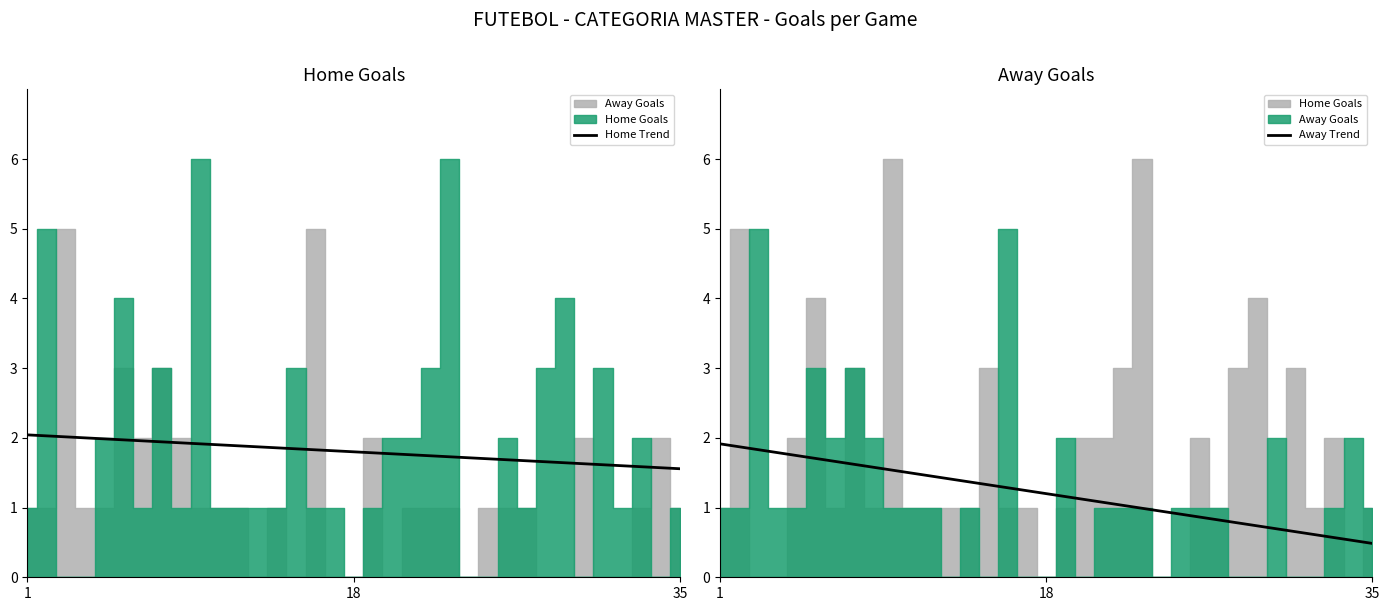

What is the lowest value of the Away Trend series?

0.5